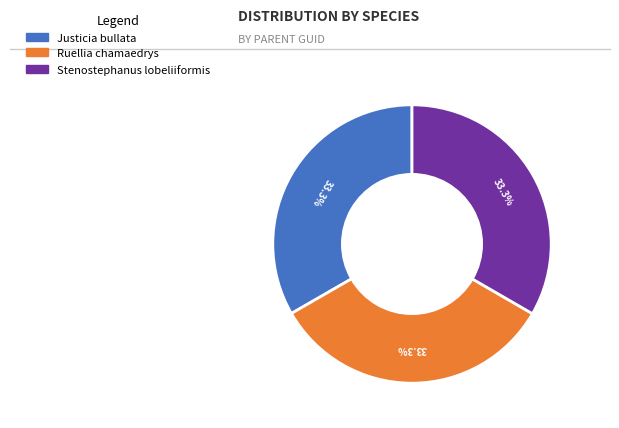

To the nearest percent, what is the combined percentage of Stenostephanus lobeliiformis and Ruellia chamaedrys?

67%